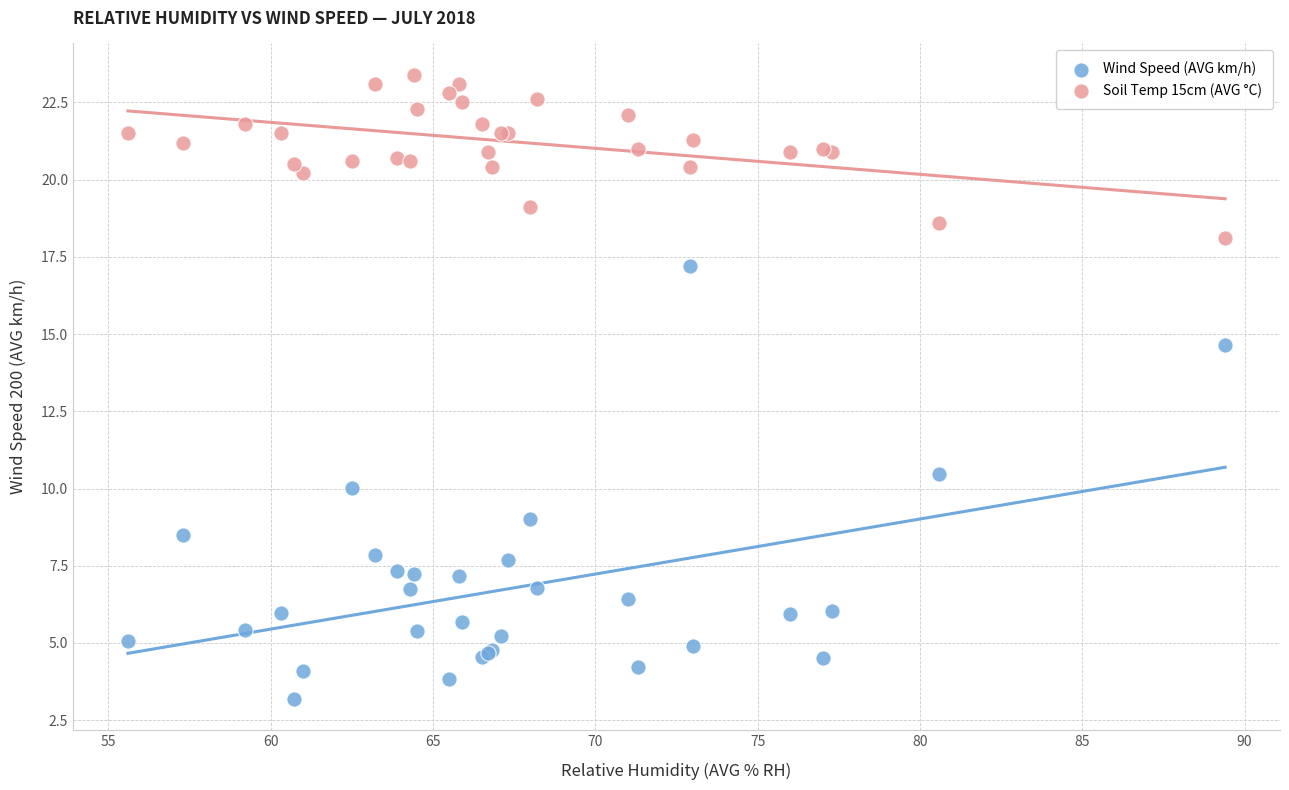

Which series reaches the minimum Y coordinate?

Wind Speed (AVG km/h)